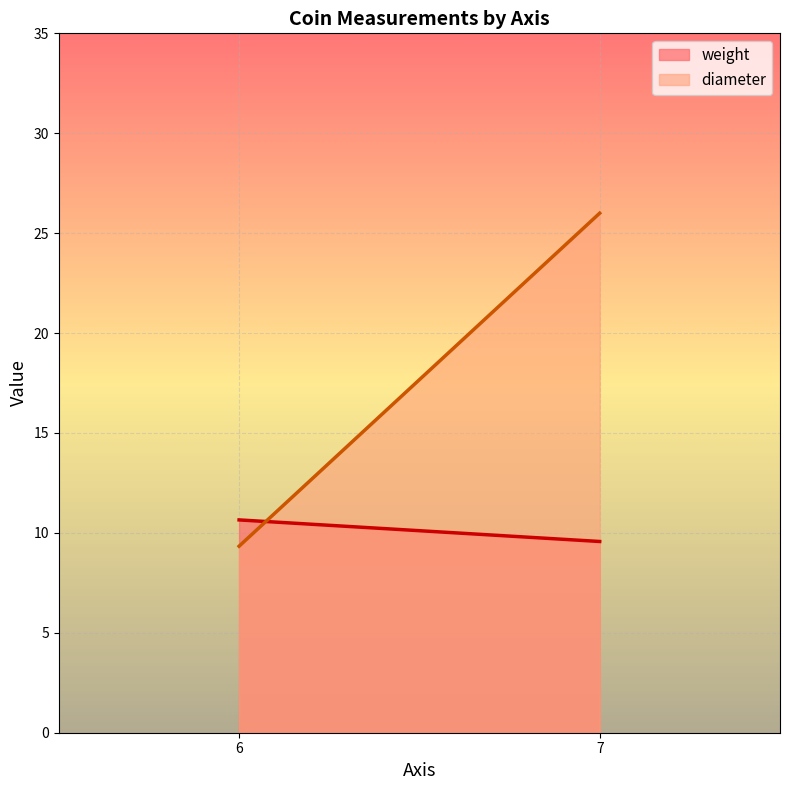

Where does the weight series first go above 10?

6